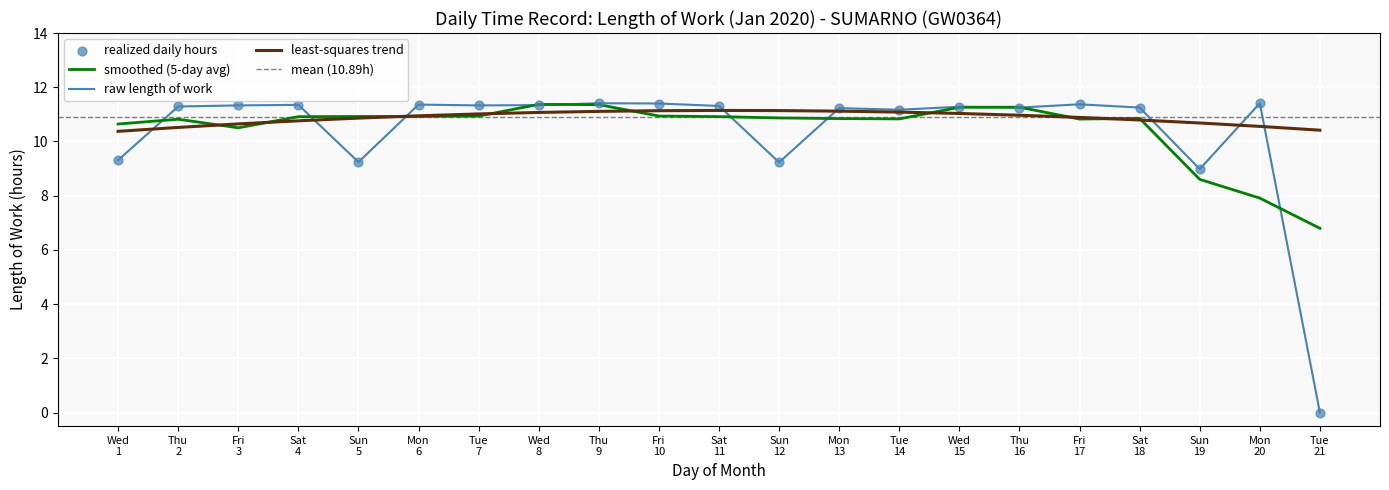

What is the lowest value of the smoothed (5-day avg) series?

6.8